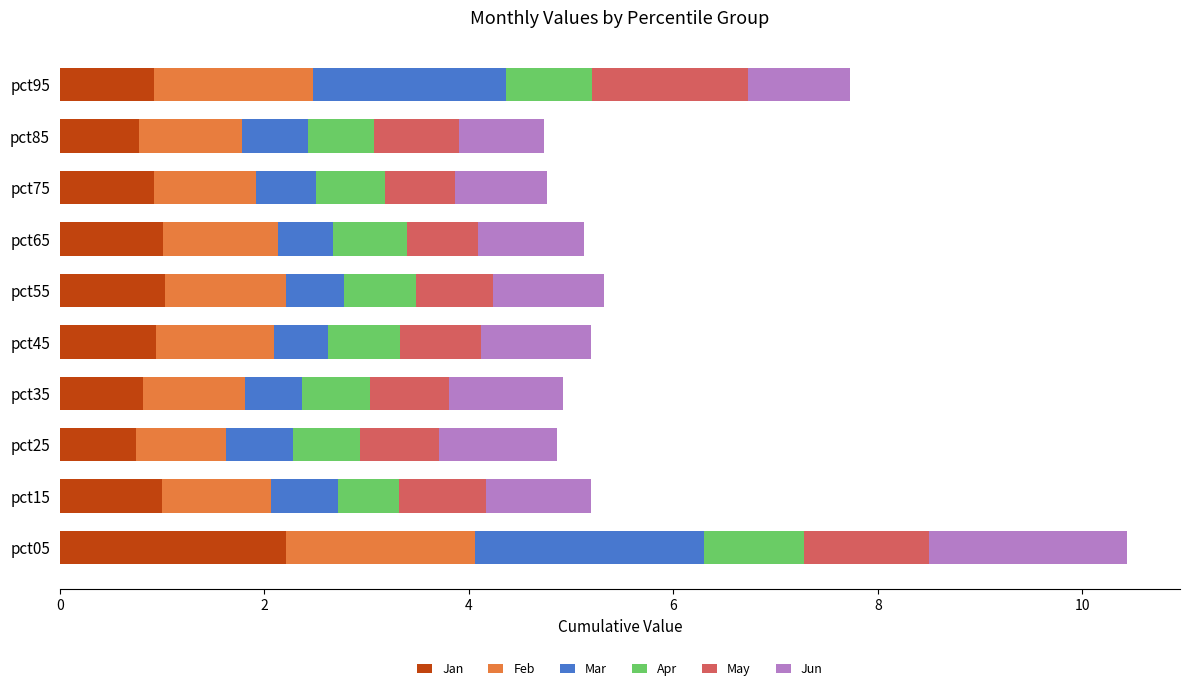

What is the total value across all series at pct25?

4.9